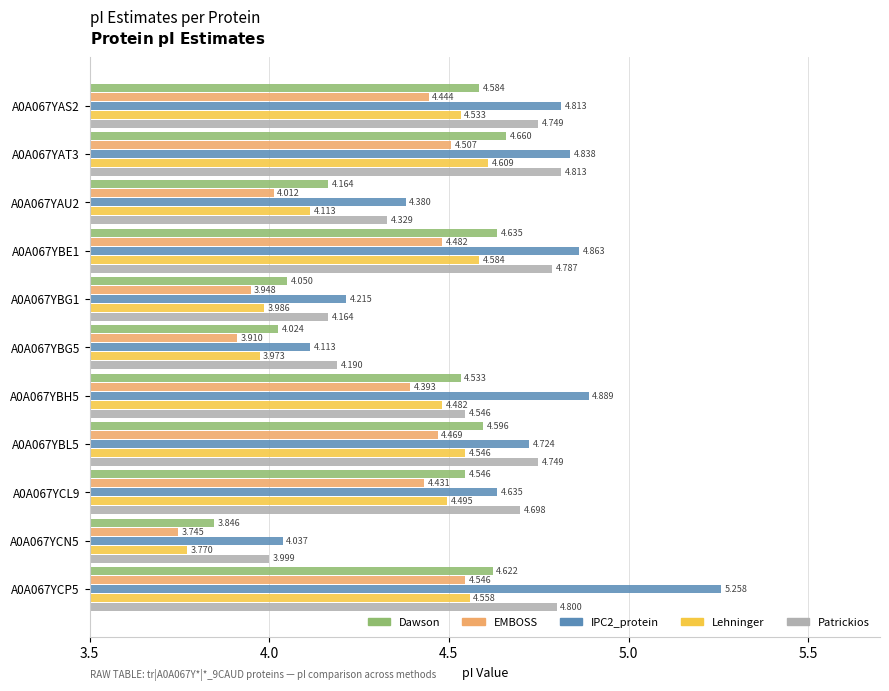

At how many categories does at least one series exceed 4?

11